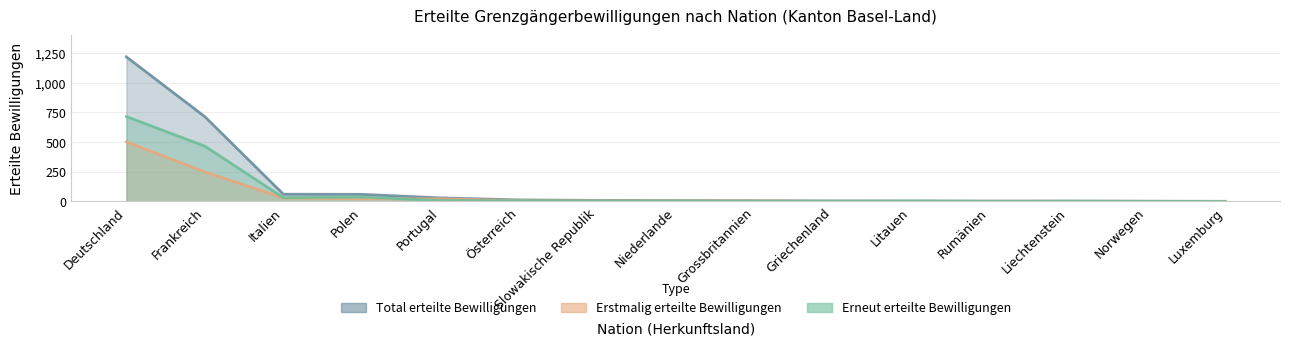

What is the value of the Total erteilte Bewilligungen point at the 9th from the left?

6